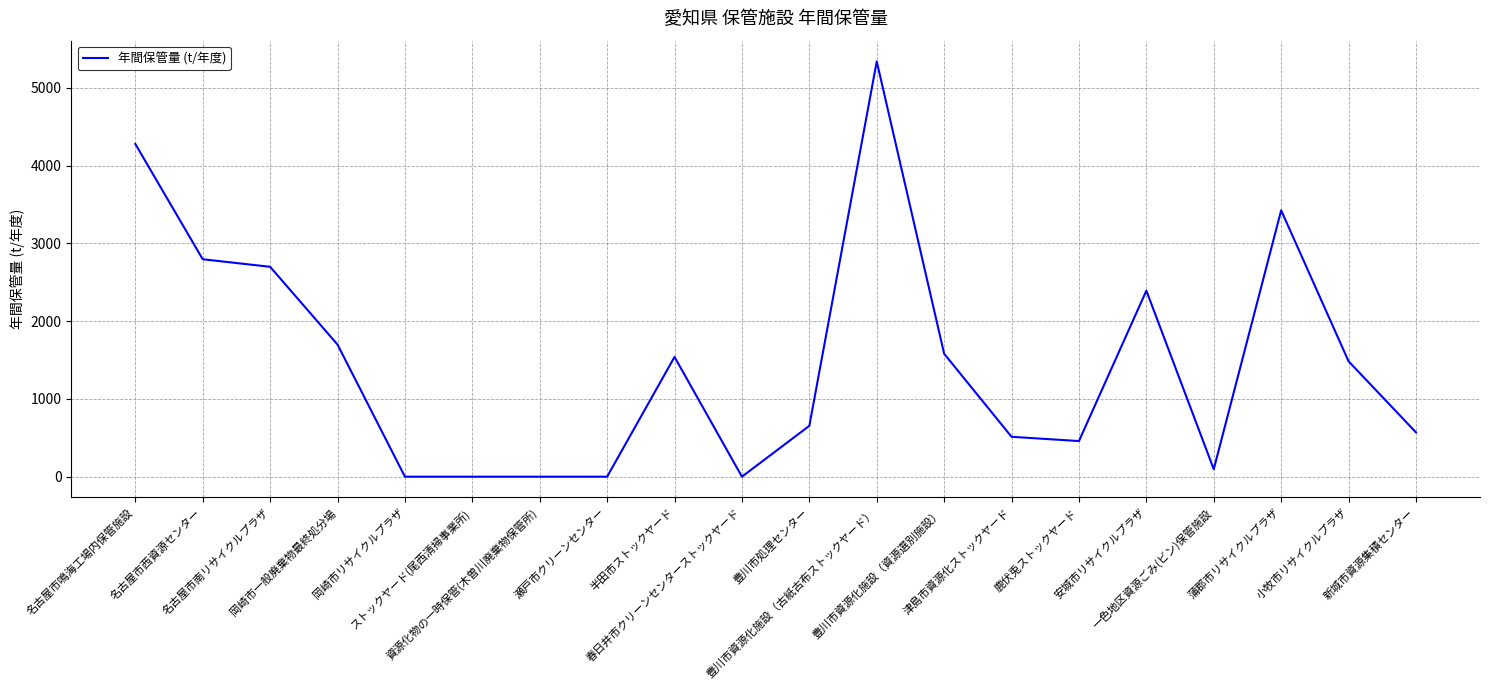

Where does the data first go above 1484?

名古屋市鳴海工場内保管施設